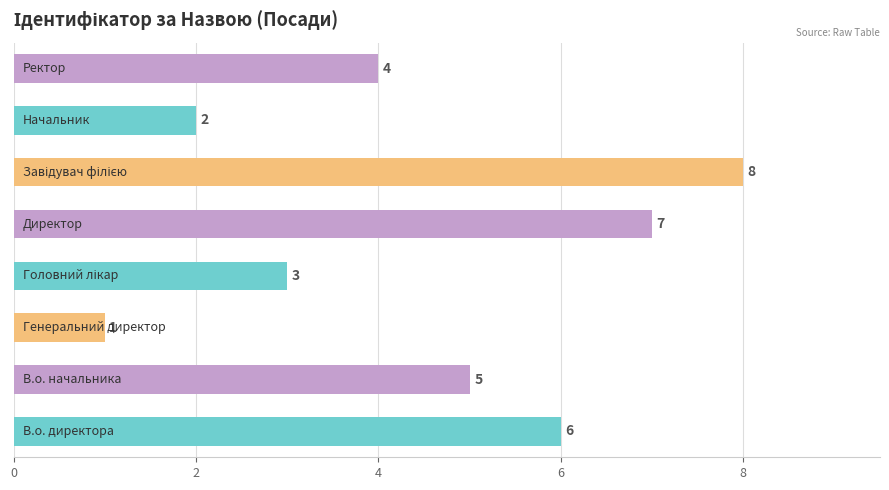

What is the sum of all values?

36